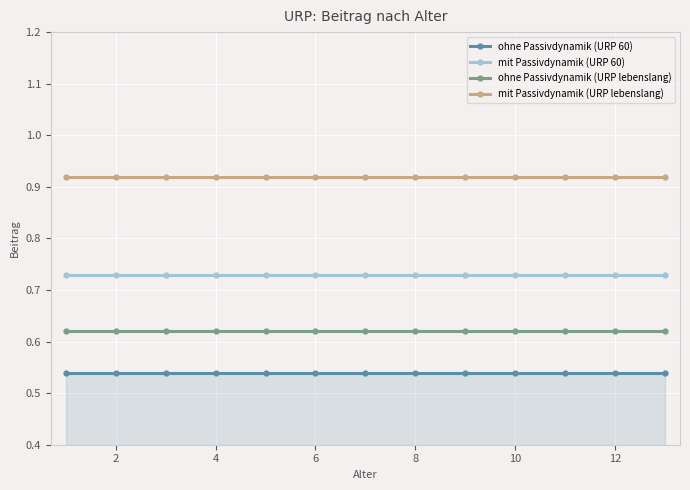

Which series has the largest total across all categories?

mit Passivdynamik (URP lebenslang)